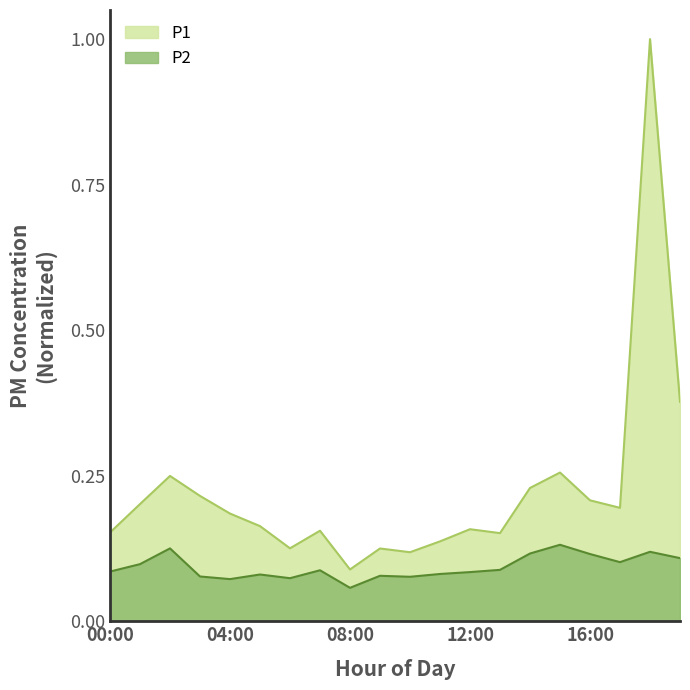

Reading right to left, extract all data points from this chart.

P1: 19:00=0.4	18:00=1.0	17:00=0.2	16:00=0.2	15:00=0.3	14:00=0.2	13:00=0.2	12:00=0.2	11:00=0.1	10:00=0.1	09:00=0.1	08:00=0.1	07:00=0.2	06:00=0.1	05:00=0.2	04:00=0.2	03:00=0.2	02:00=0.2	01:00=0.2	00:00=0.2
P2: 19:00=0.1	18:00=0.1	17:00=0.1	16:00=0.1	15:00=0.1	14:00=0.1	13:00=0.1	12:00=0.1	11:00=0.1	10:00=0.1	09:00=0.1	08:00=0.1	07:00=0.1	06:00=0.1	05:00=0.1	04:00=0.1	03:00=0.1	02:00=0.1	01:00=0.1	00:00=0.1